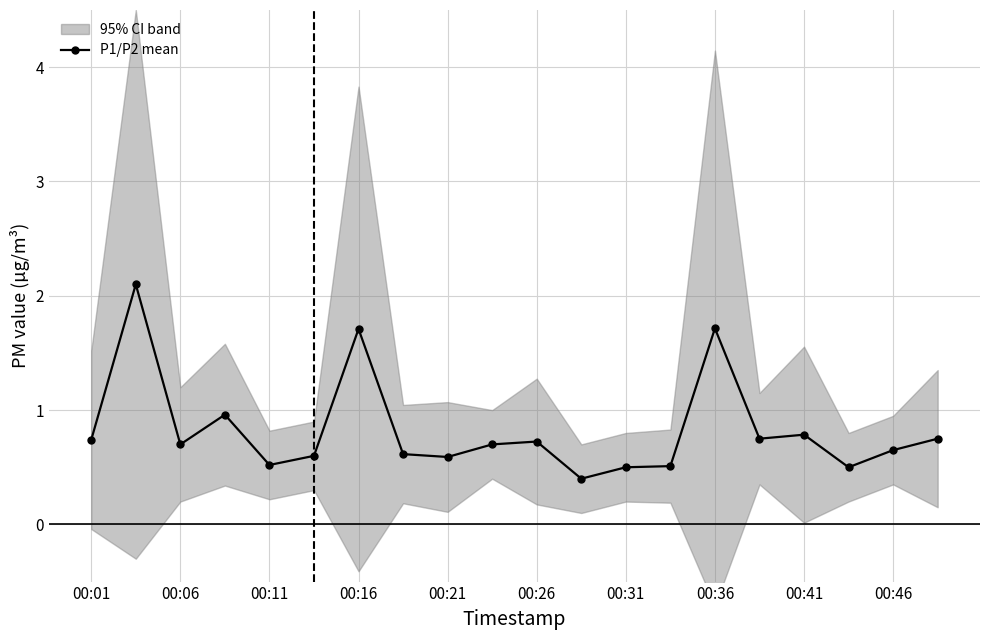

What is the maximum value for P1/P2 mean?

2.1